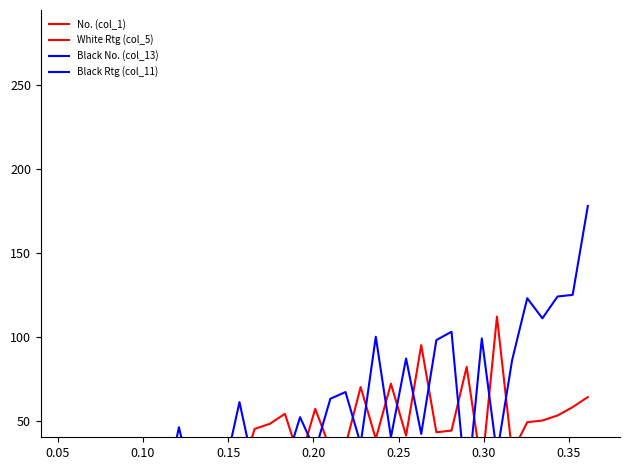

Rank the series by their maximum value, from lowest to highest.

No. (col_1), Black No. (col_13), Black Rtg (col_11), White Rtg (col_5)